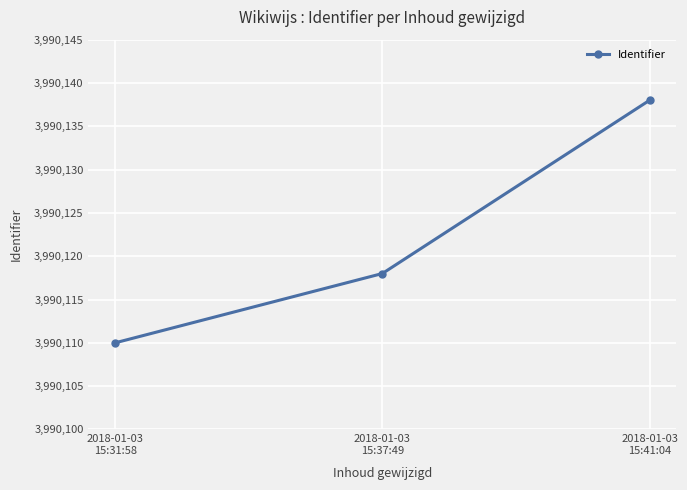

Rank the categories by value from highest to lowest.

2018-01-03
15:41:04, 2018-01-03
15:37:49, 2018-01-03
15:31:58